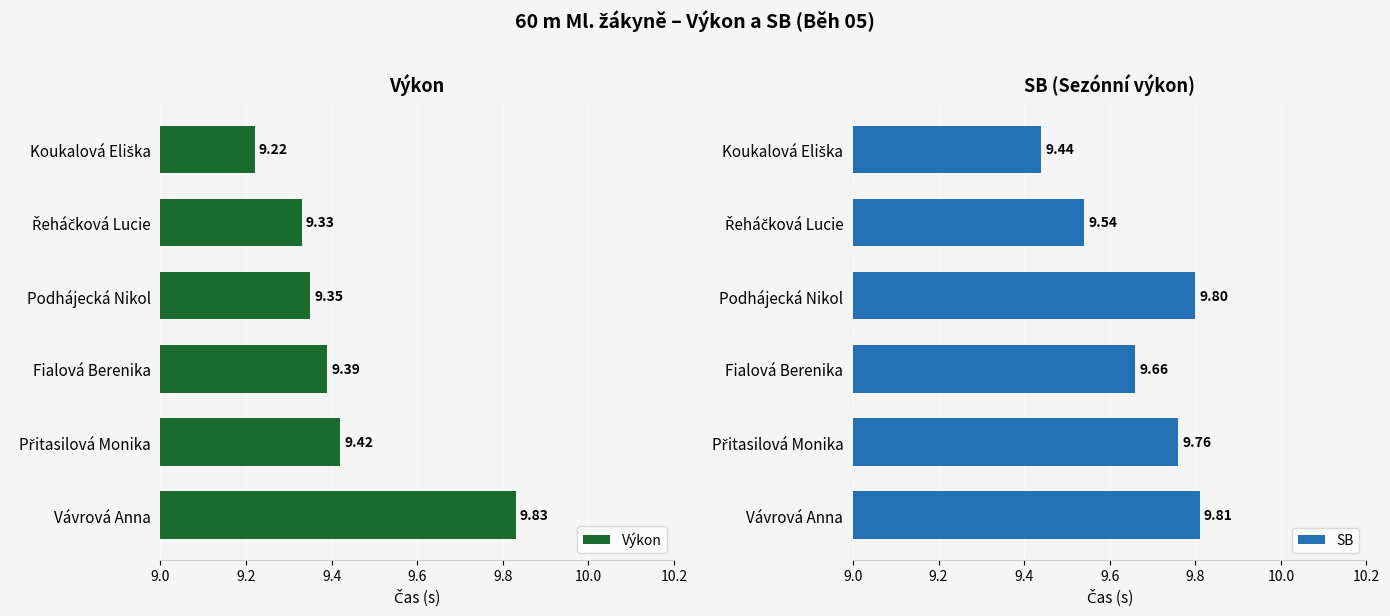

What is the difference between the maximum and second lowest values in the Výkon series?

0.5